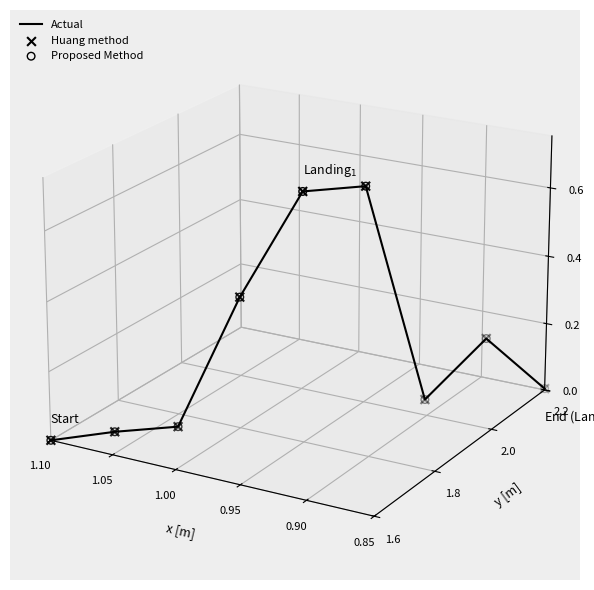

Which series contains the highest Y value?

Actual